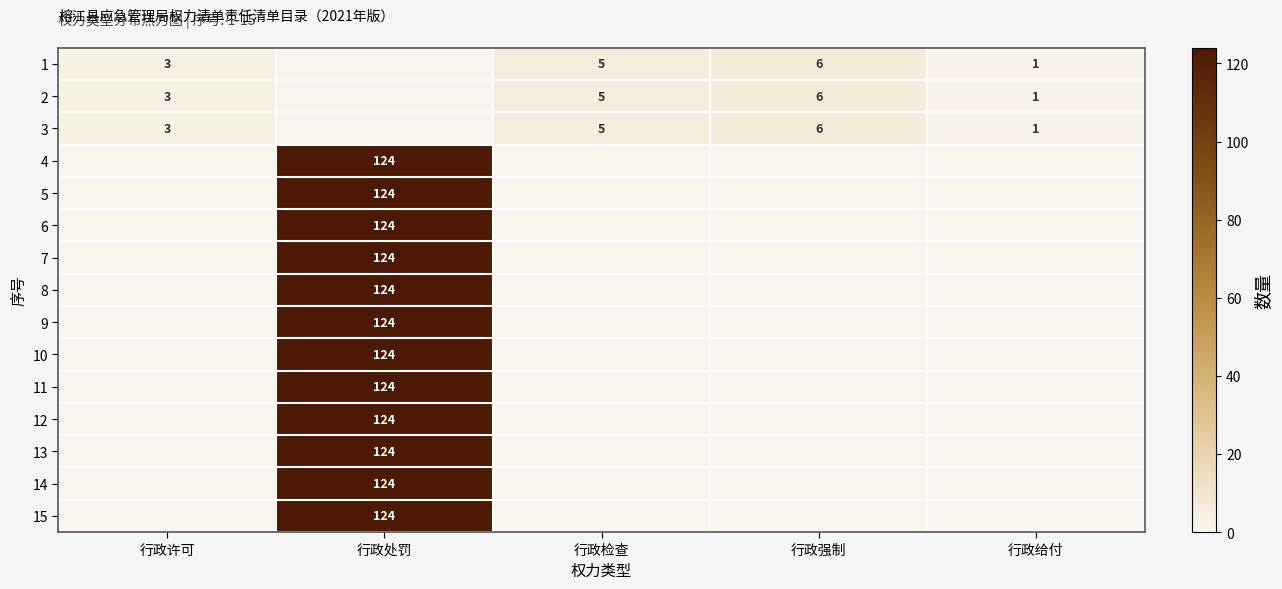

The 1 series shows 9 at 行政检查. True or false?

False